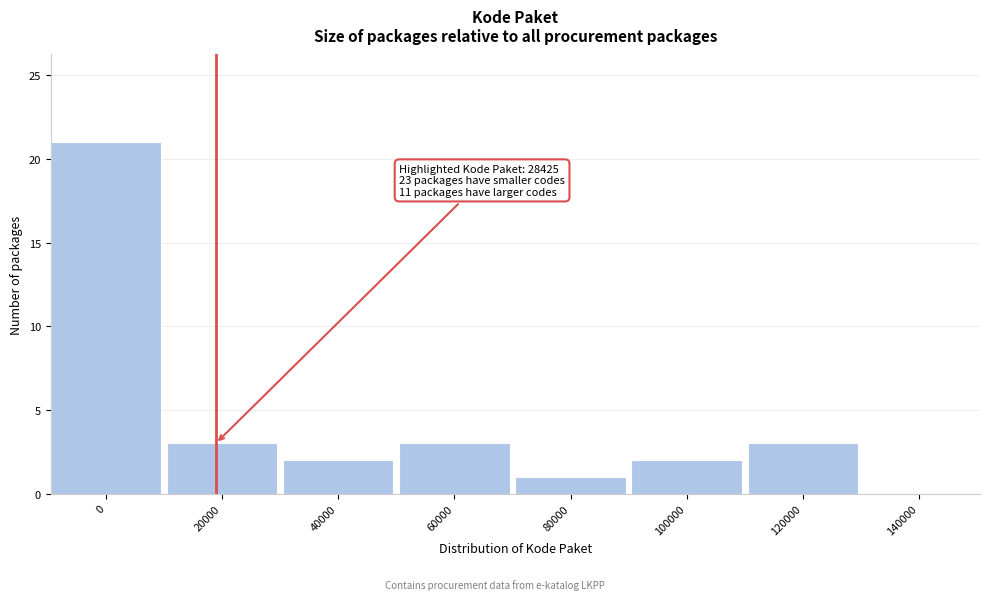

Reading right to left, what are all the values shown in this chart?

140000=0	120000=3	100000=2	80000=1	60000=3	40000=2	20000=3	0=21